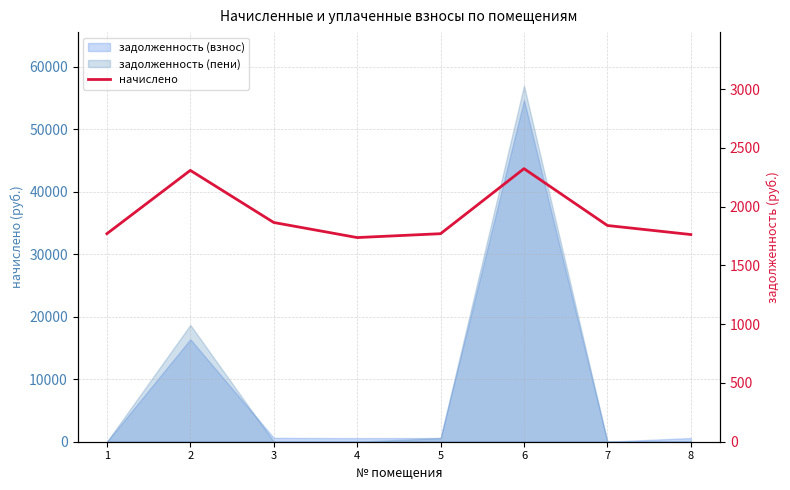

What is the sum of all values?

15382.6